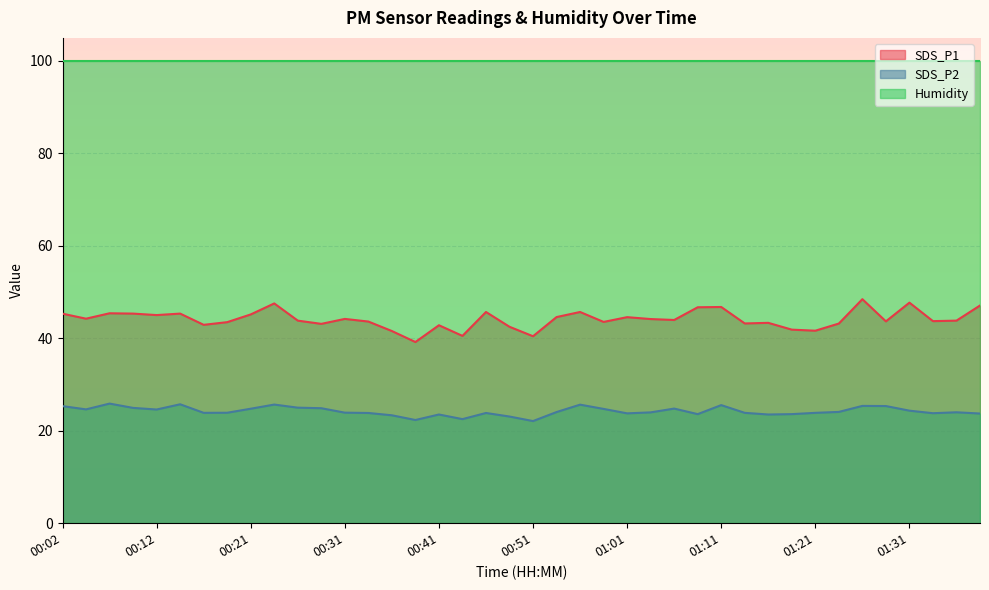

Which series has the largest total across all categories?

Humidity